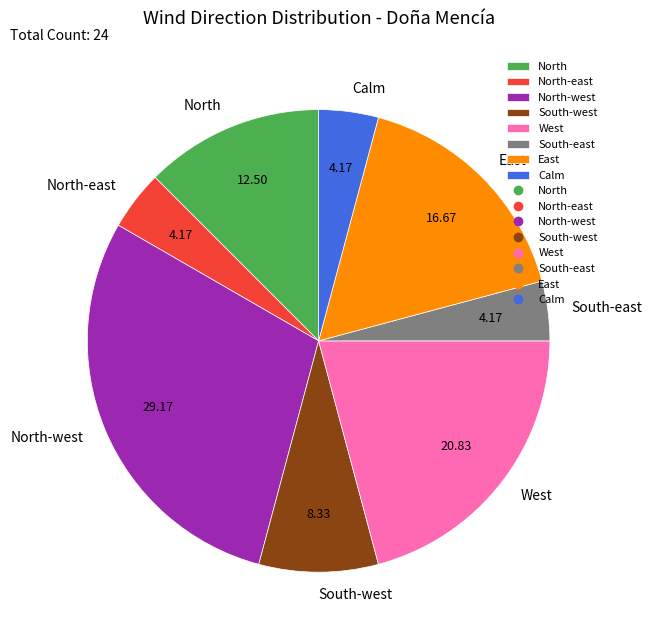

Do South-west and Calm together represent more than half of the pie?

No